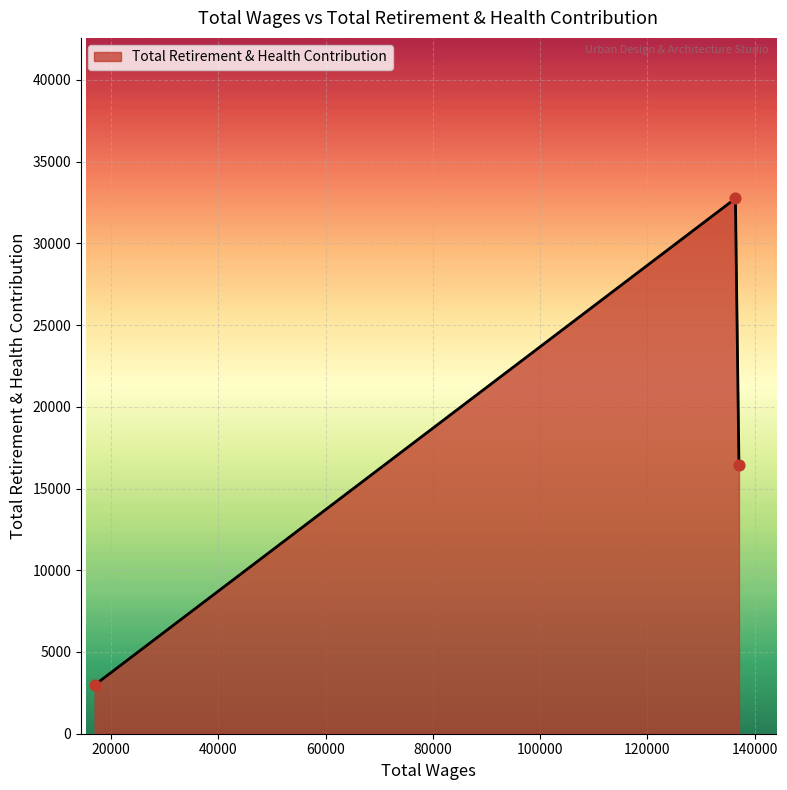

What is the difference between the maximum and minimum values?

29767